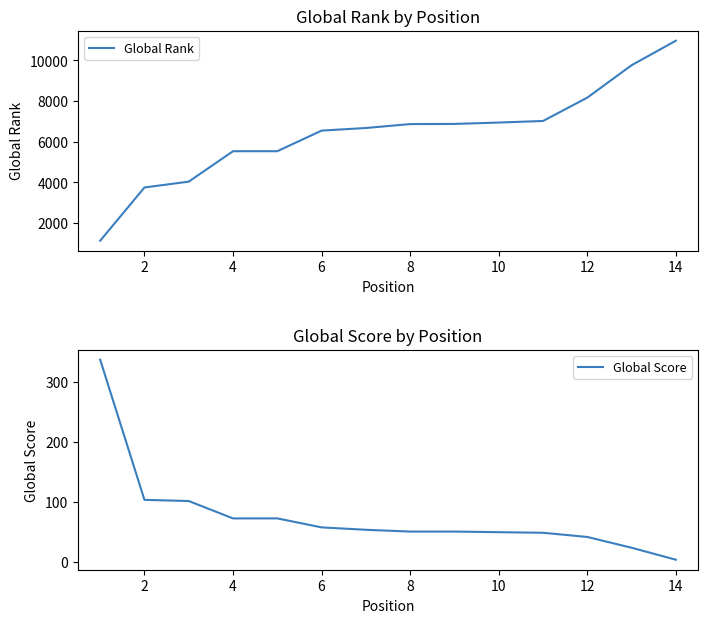

What is the sum of the Global Score values at 10 and 2?

152